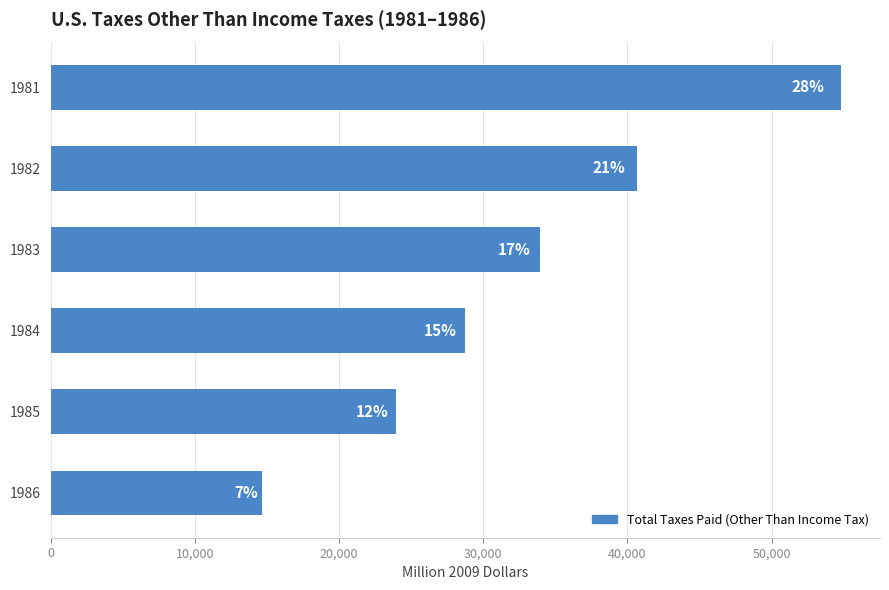

How many bars are there in total?

6